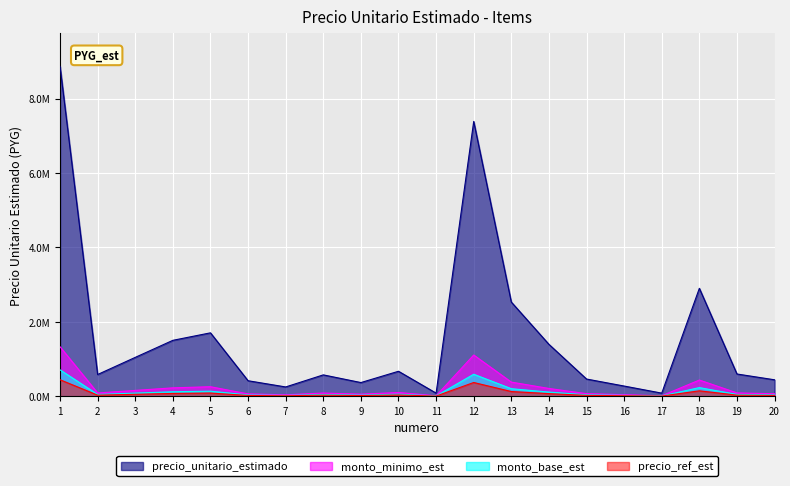

What is the value of the 3rd point from the left?

1044919